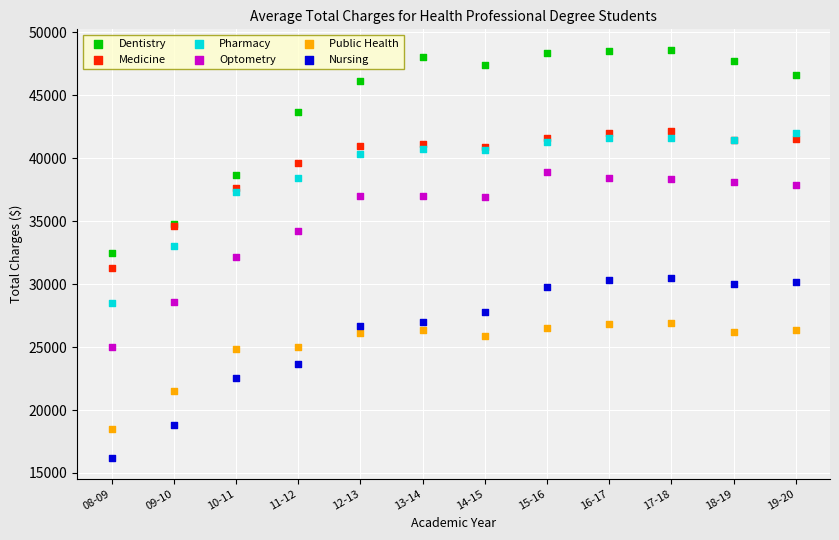

What are all the series names shown in the legend?

Dentistry, Medicine, Pharmacy, Optometry, Public Health, Nursing